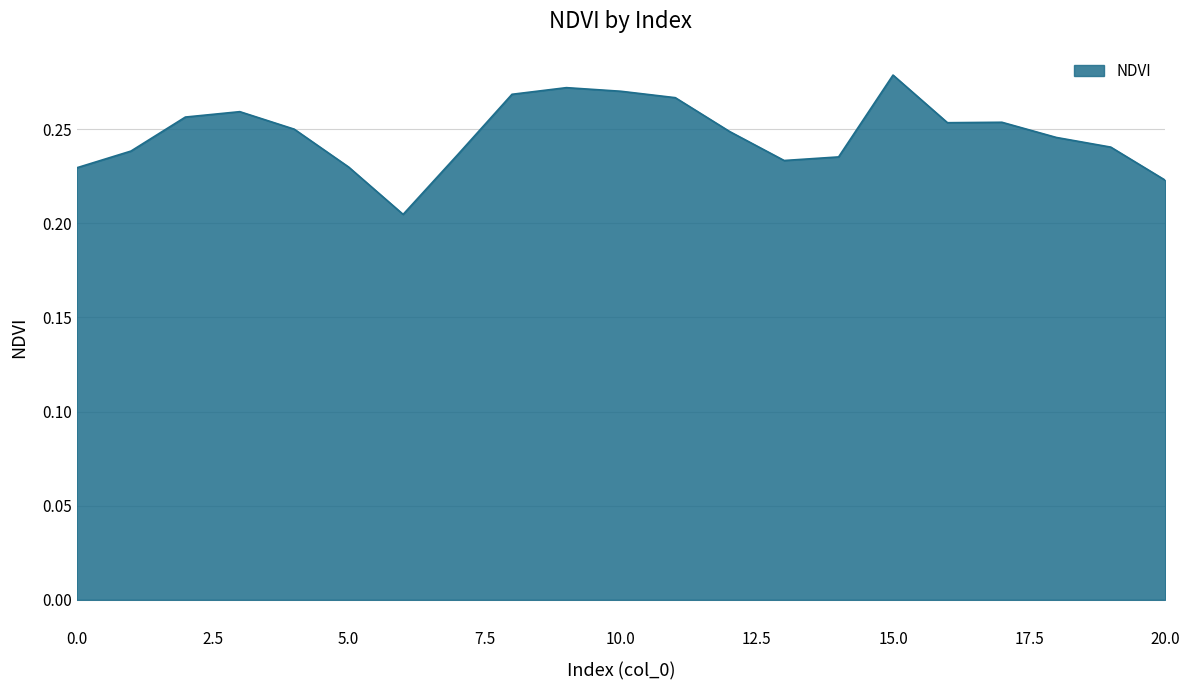

How many lines are shown in the chart?

1